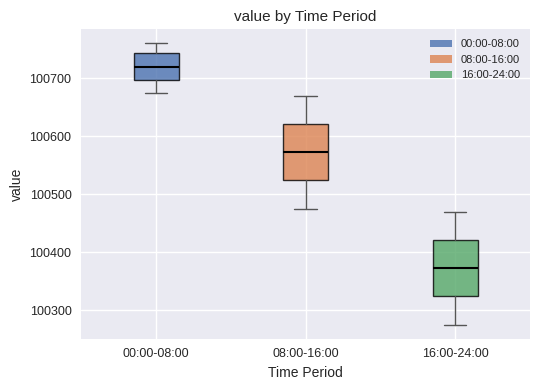

Where is the upper edge of the box for 08:00-16:00 on the y-axis? The values are not printed on the chart, so give them approximately, as read against the axis.

100620